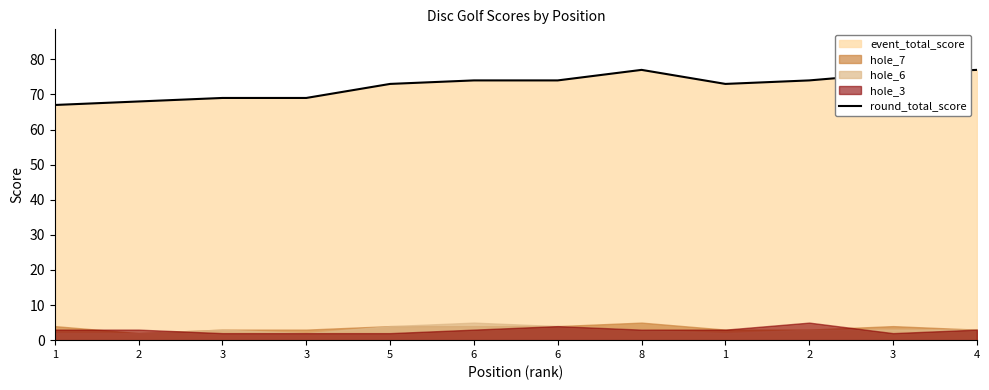

What is the average value?

73